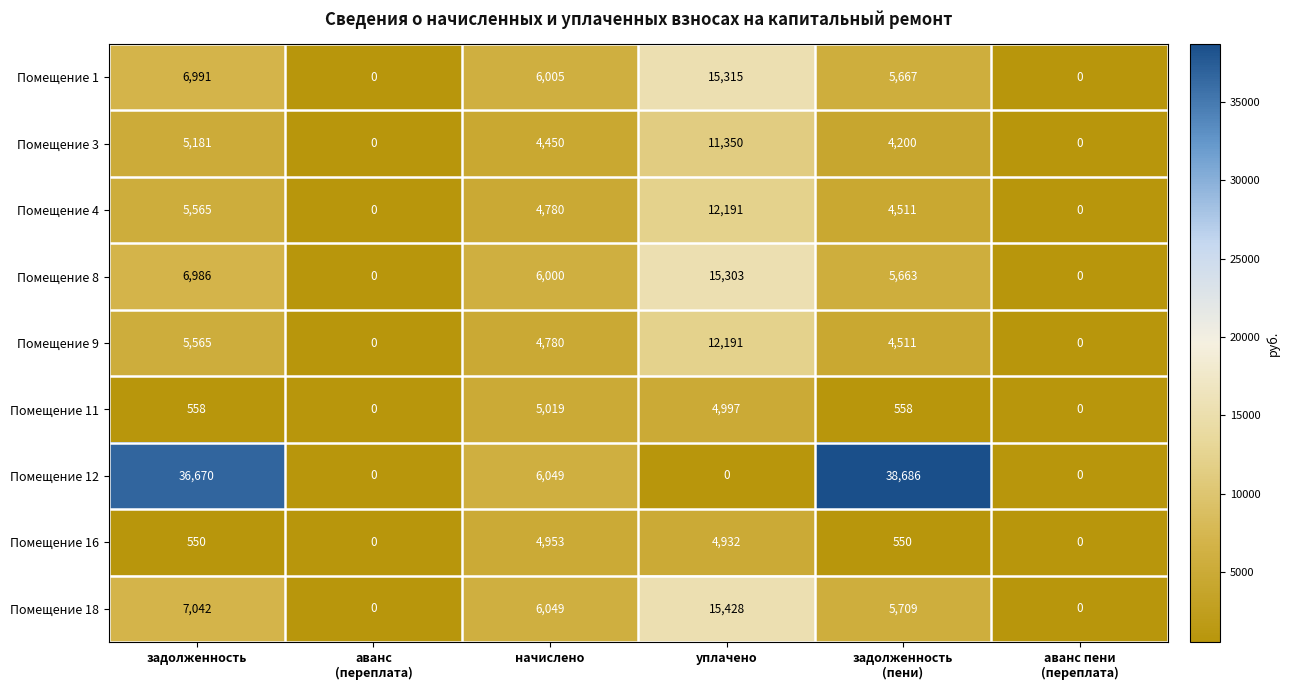

Count the number of categories in the chart.

6